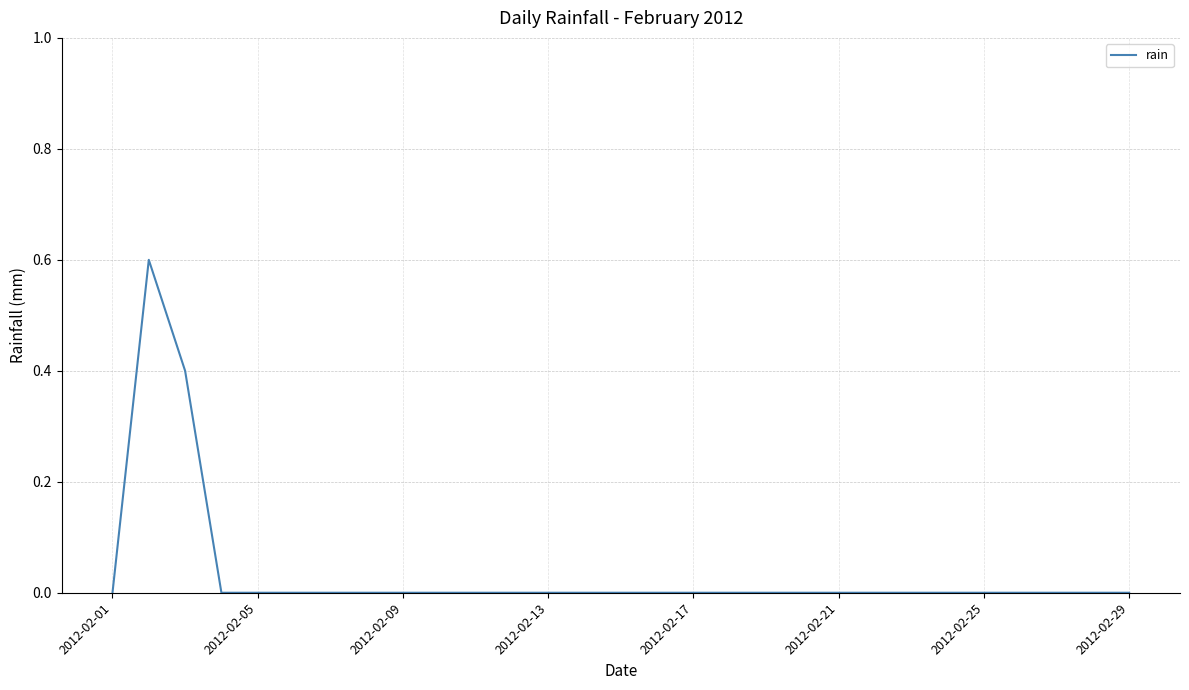

What is the greatest value displayed?

0.6